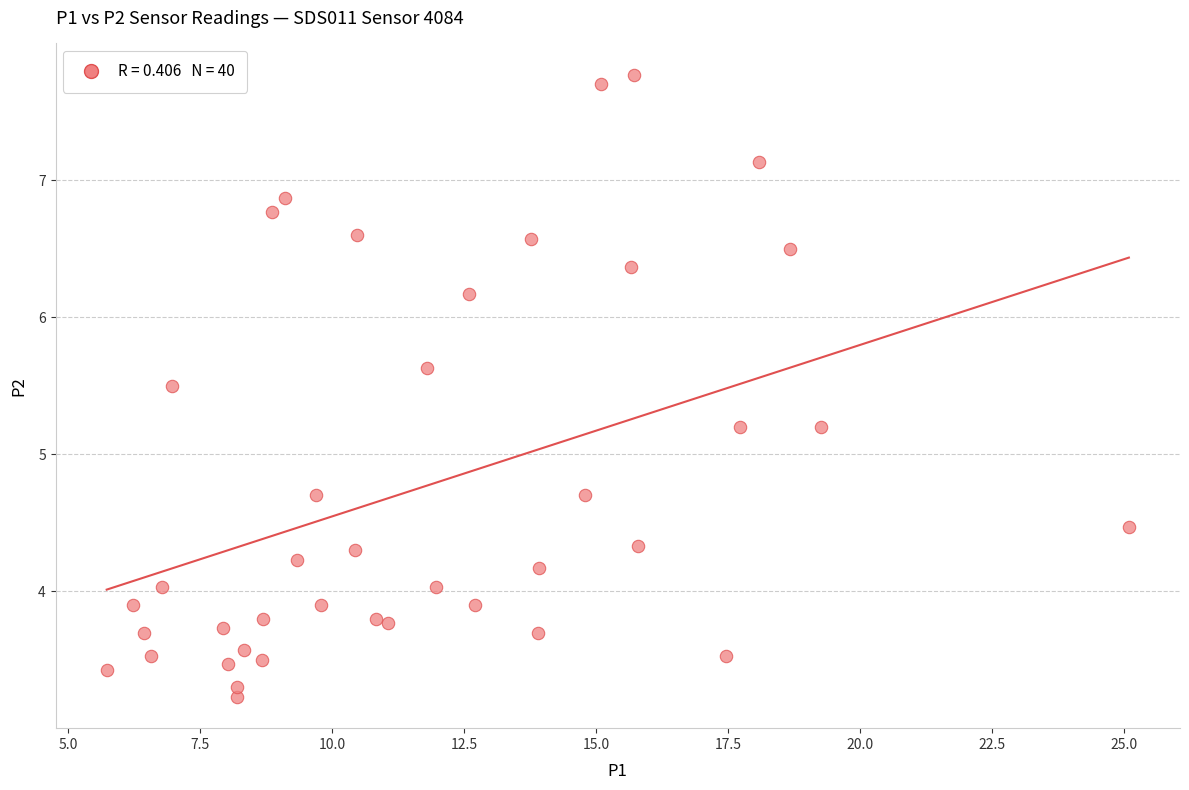

What is the range of Y values (max minus min)?

4.5